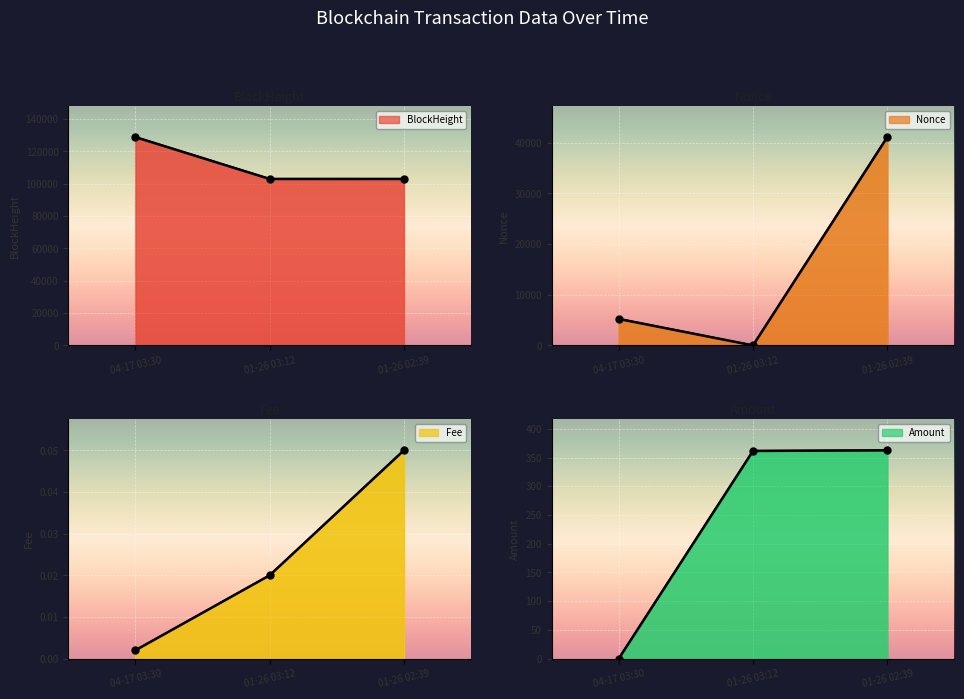

Reading right to left, transcribe all the data shown in this chart.

BlockHeight: 102910.0	102918.0	128778.0
Nonce: 41123.0	0.0	5228.0
Fee: 0.1	0.0	0.0
Amount: 362.5	361.5	0.0